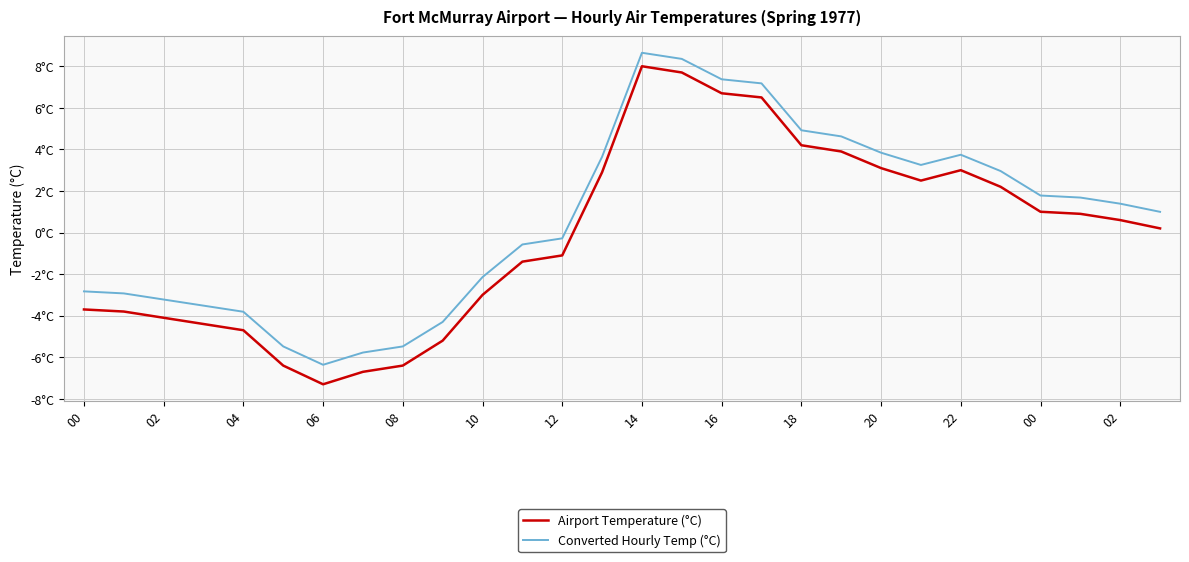

What is the average value of the Converted Hourly Temp (°C) series?

0.6